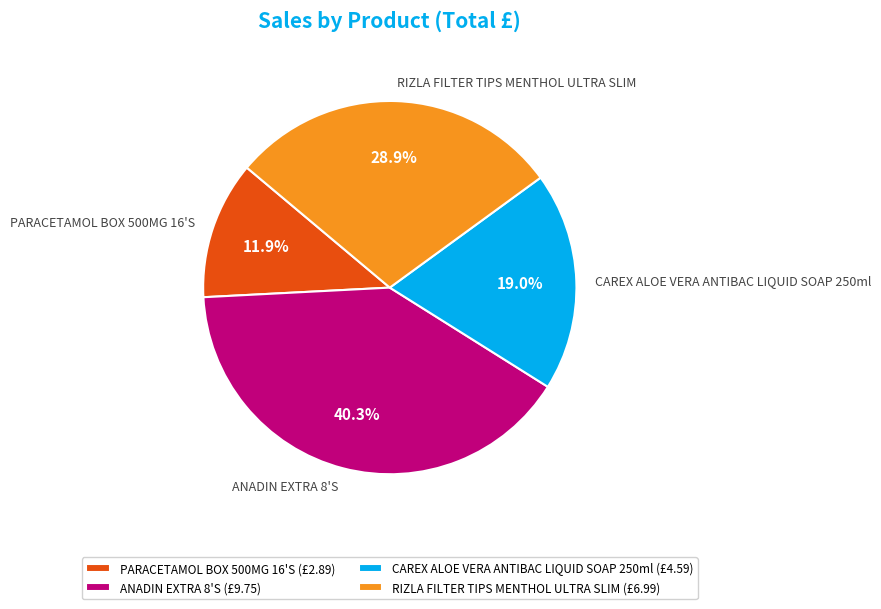

Does any single category account for the majority?

No